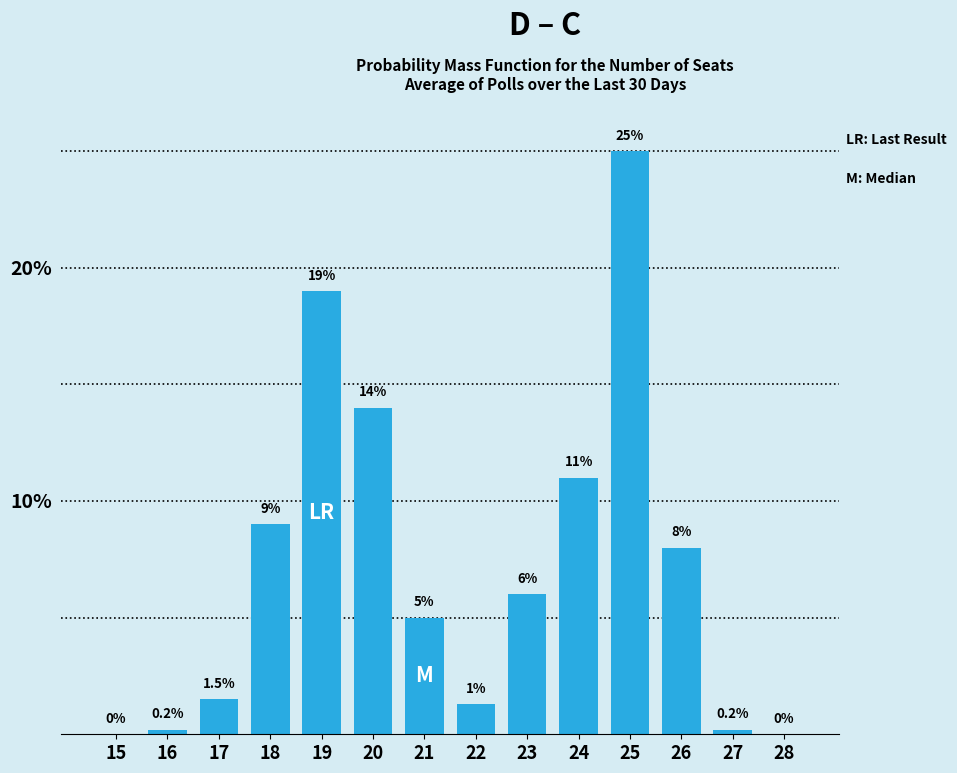

Reading left to right, what are all the values shown in this chart?

15=0.0	16=0.2	17=1.5	18=9.0	19=19.0	20=14.0	21=5.0	22=1.3	23=6.0	24=11.0	25=25.0	26=8.0	27=0.2	28=0.0